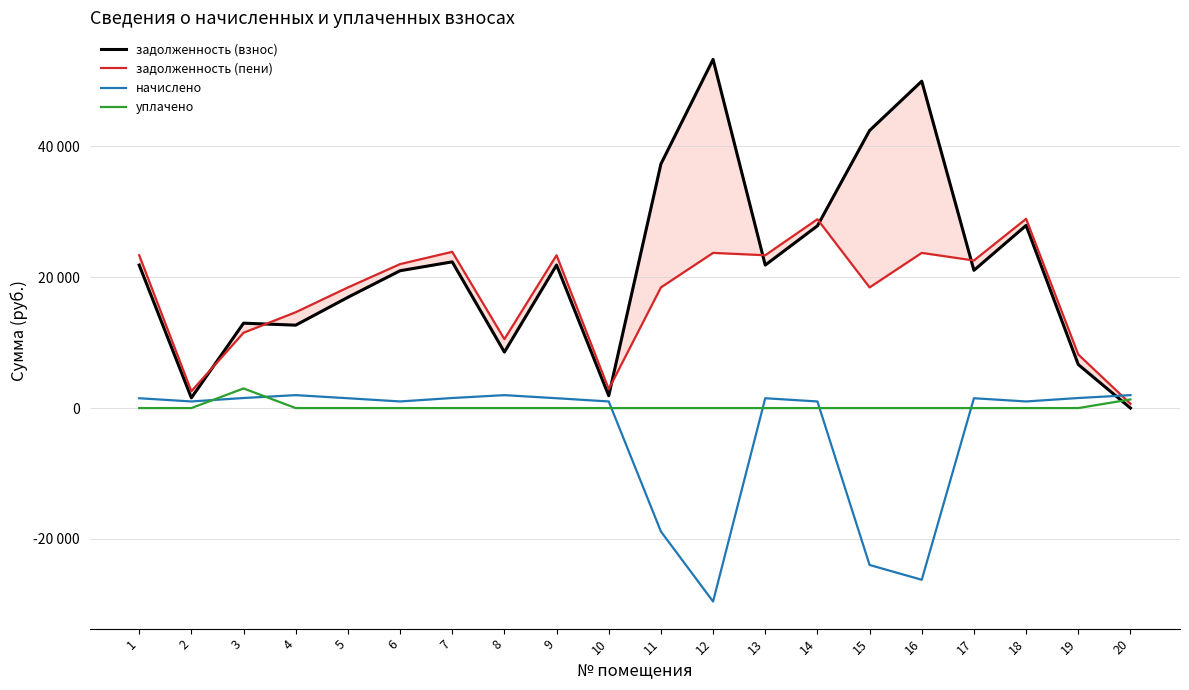

What is the difference between the second highest and second lowest values in the задолженность (взнос) series?

48424.3